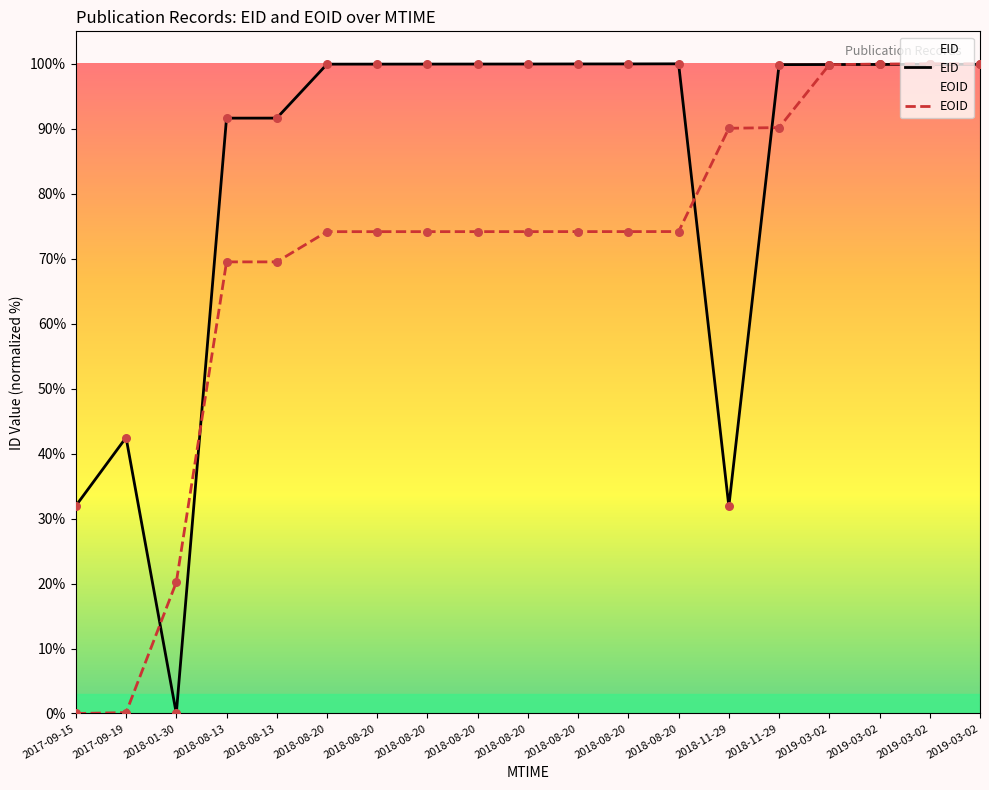

At which category is the sum across all series the highest?

2019-03-02